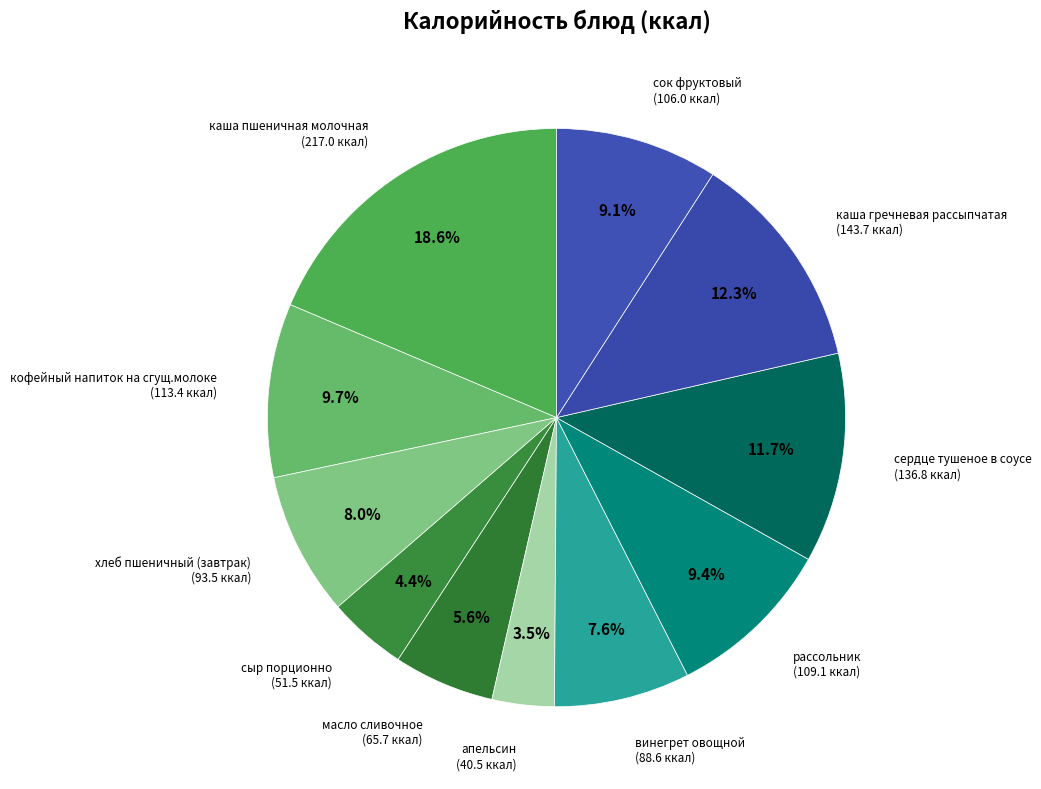

Approximately how many times larger is the value at рассольник compared to масло сливочное?

1.7